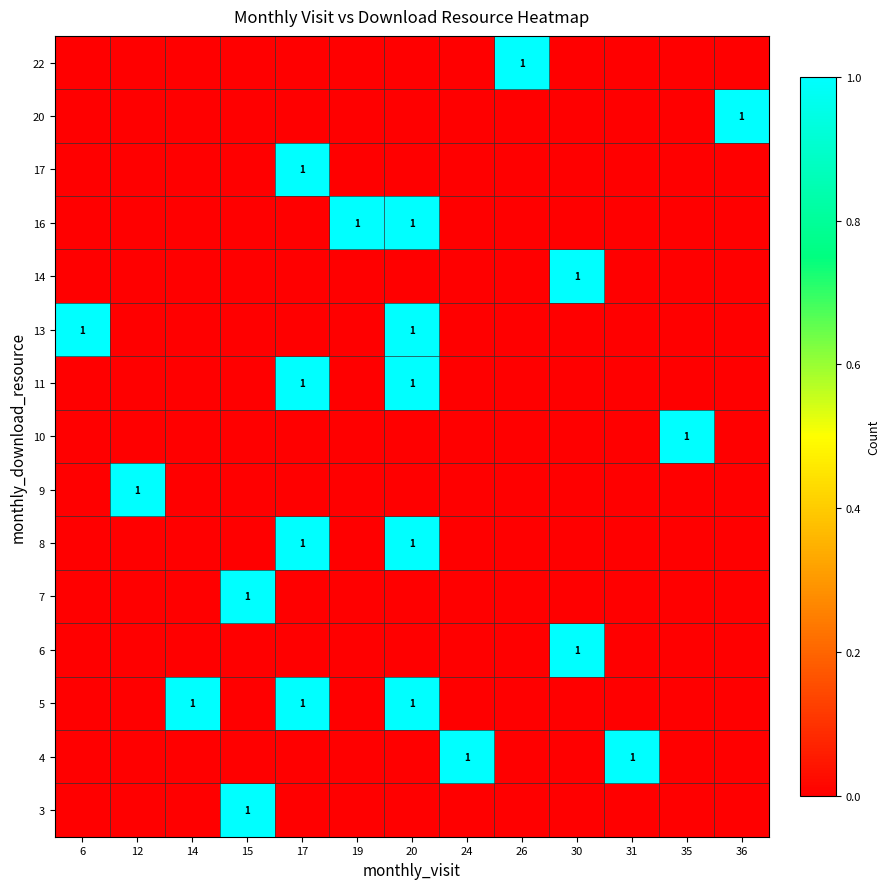

What is the difference between the highest and lowest values at 20?

1